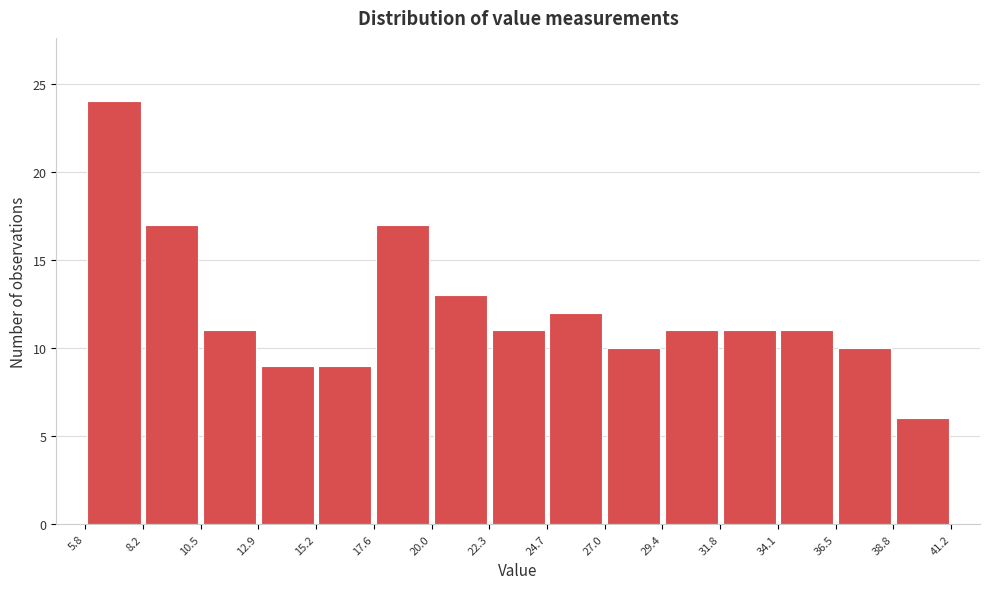

Which range on the x-axis has the tallest bar?

5.8 to 8.2